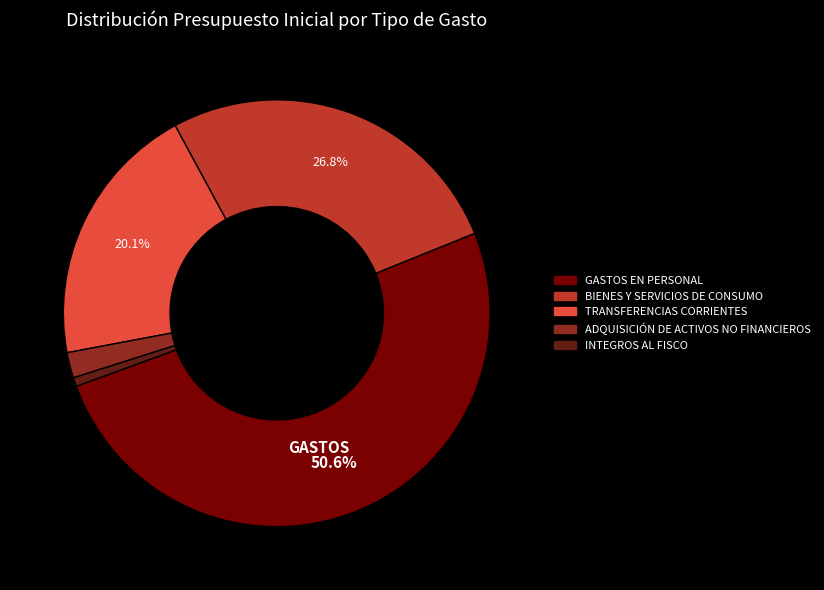

What percentage is the ADQUISICIÓN DE ACTIVOS NO FINANCIEROS slice, to the nearest percent?

2%